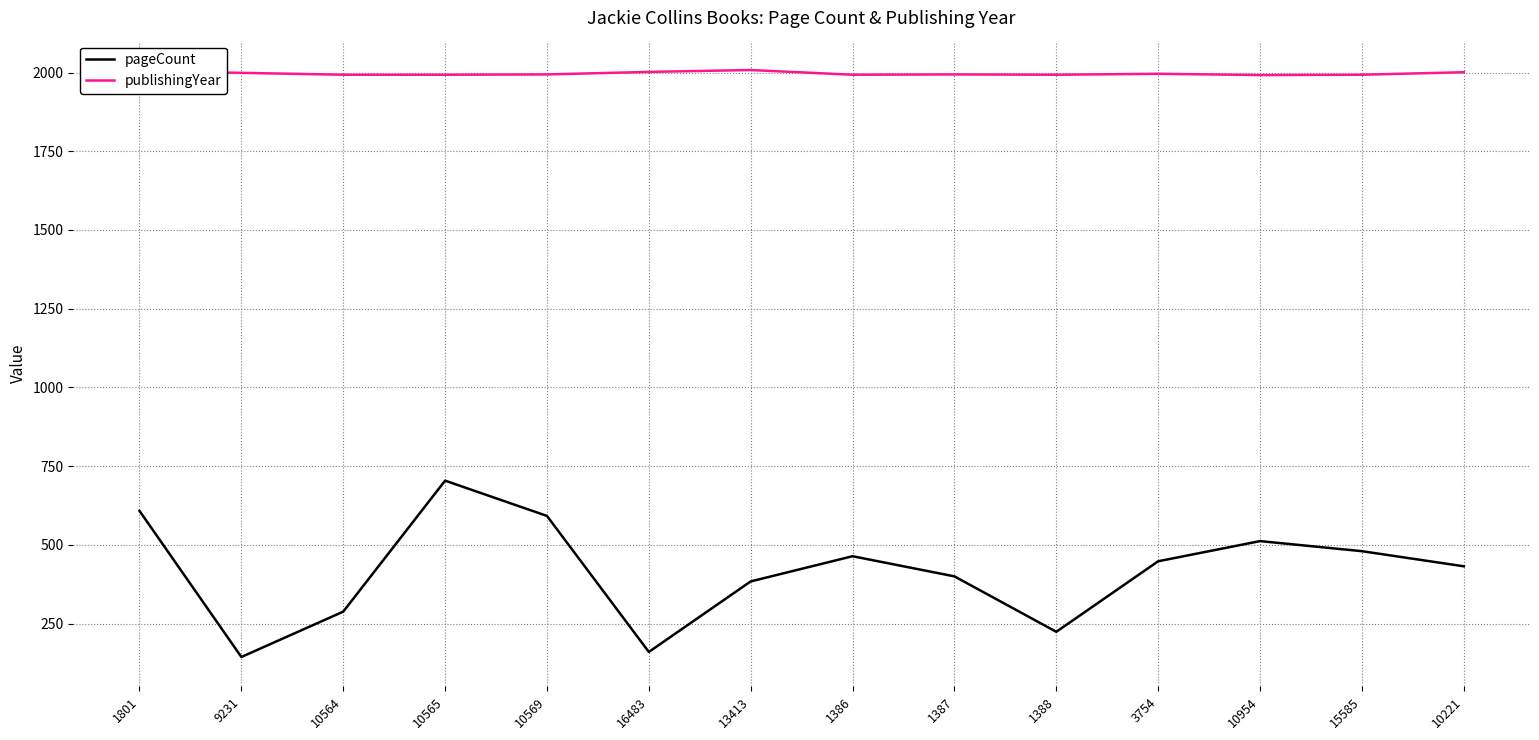

Between 10569 and 10221, which series saw the biggest shift?

pageCount